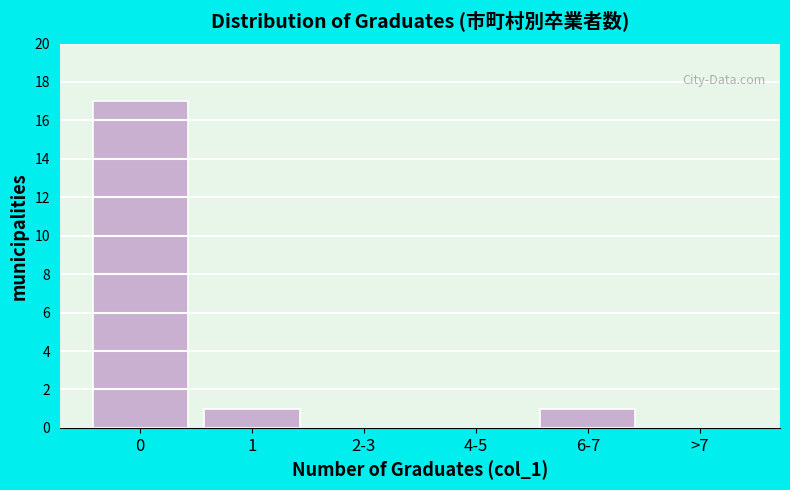

Reading left to right, extract all data points from this chart.

0=17	1=1	2-3=0	4-5=0	6-7=1	>7=0